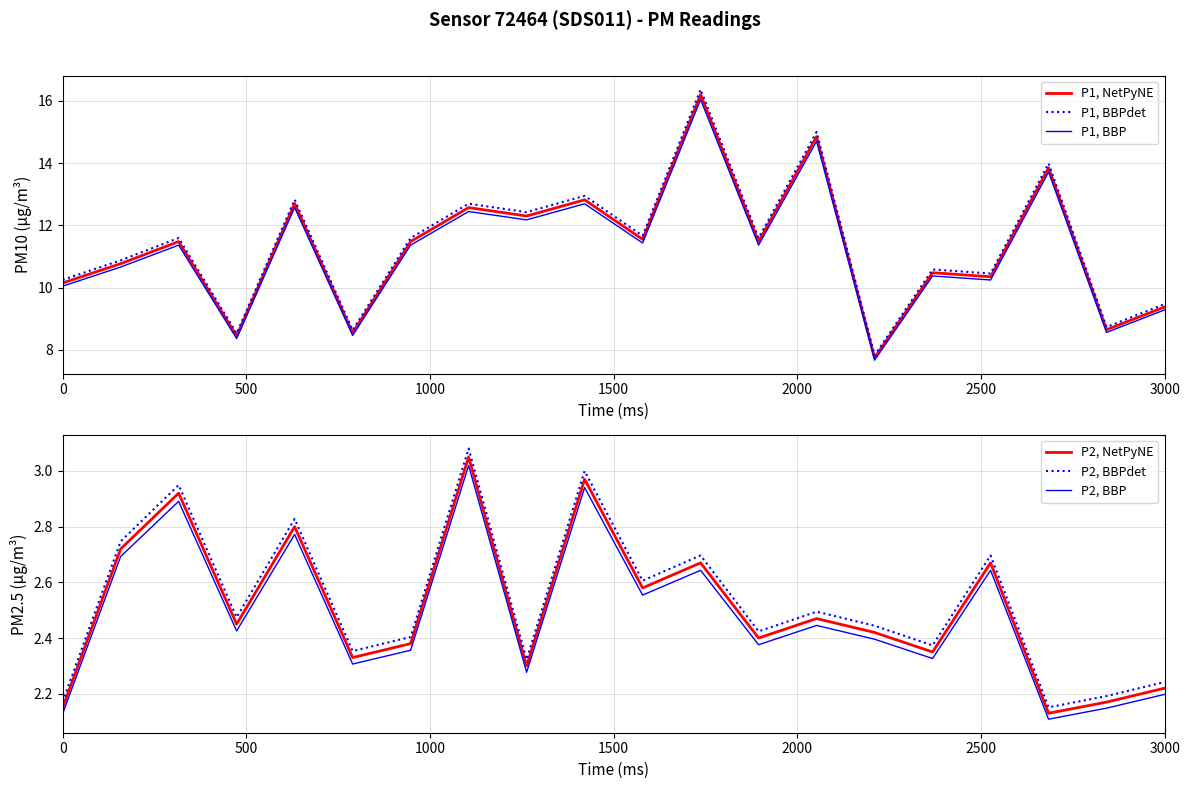

True or false: P2, BBPdet and P2, BBP cross at least once.

False